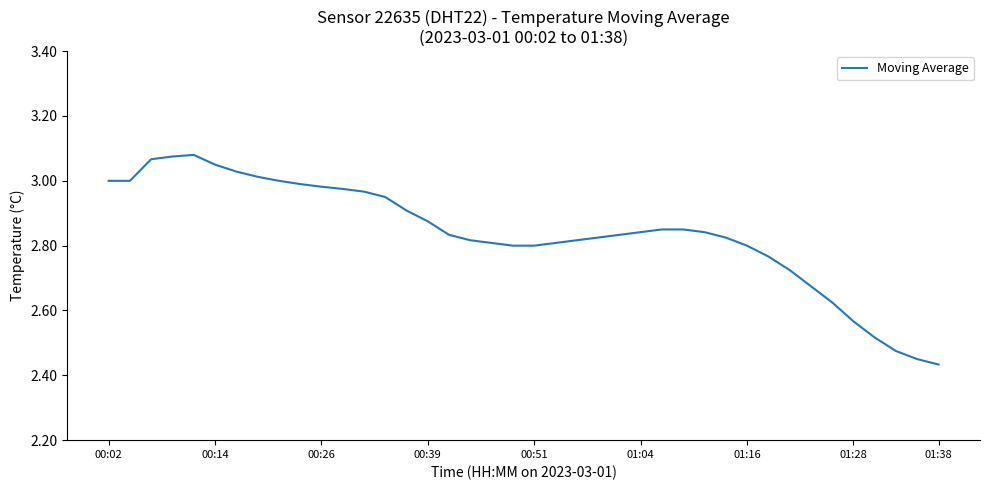

What is the difference between the maximum and minimum values?

0.6